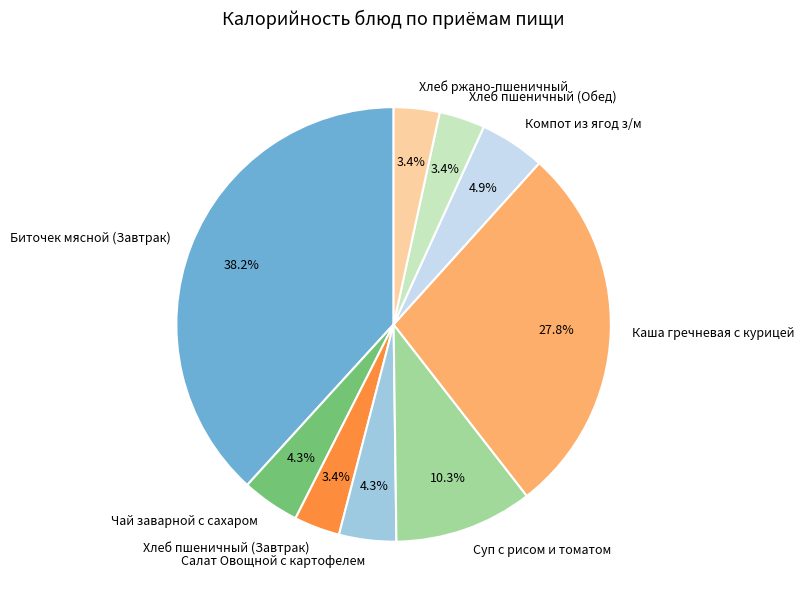

How many segments does this pie chart have?

9